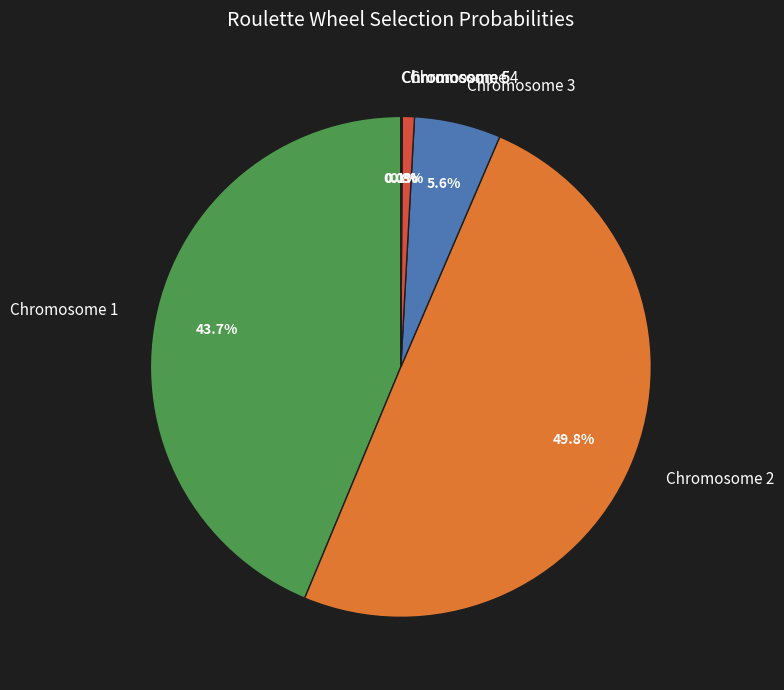

Does Chromosome 1 account for over 50% of the chart?

No